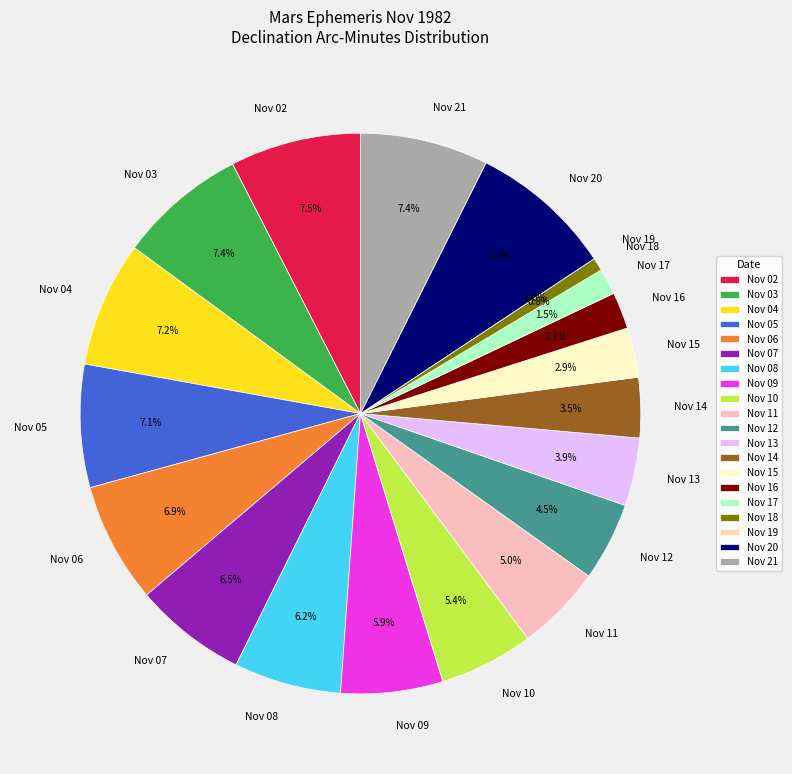

Is there a majority slice in this chart?

No